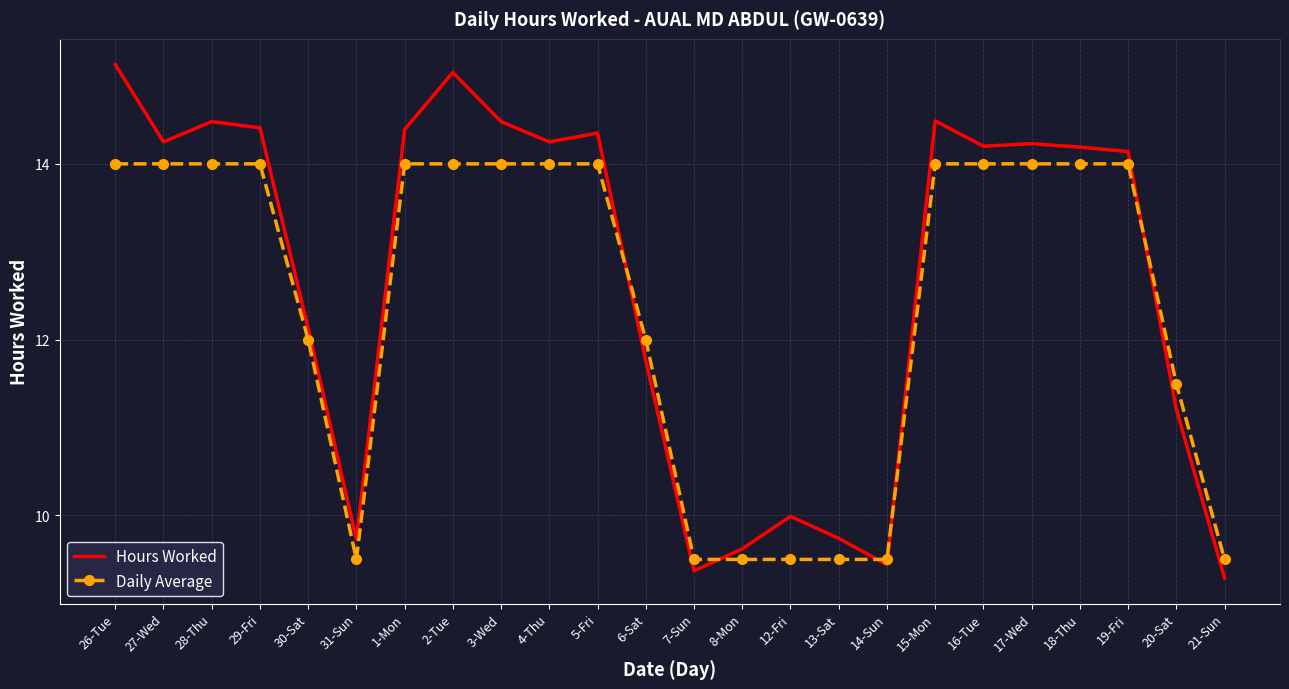

What are all the series names shown in the legend?

Hours Worked, Daily Average